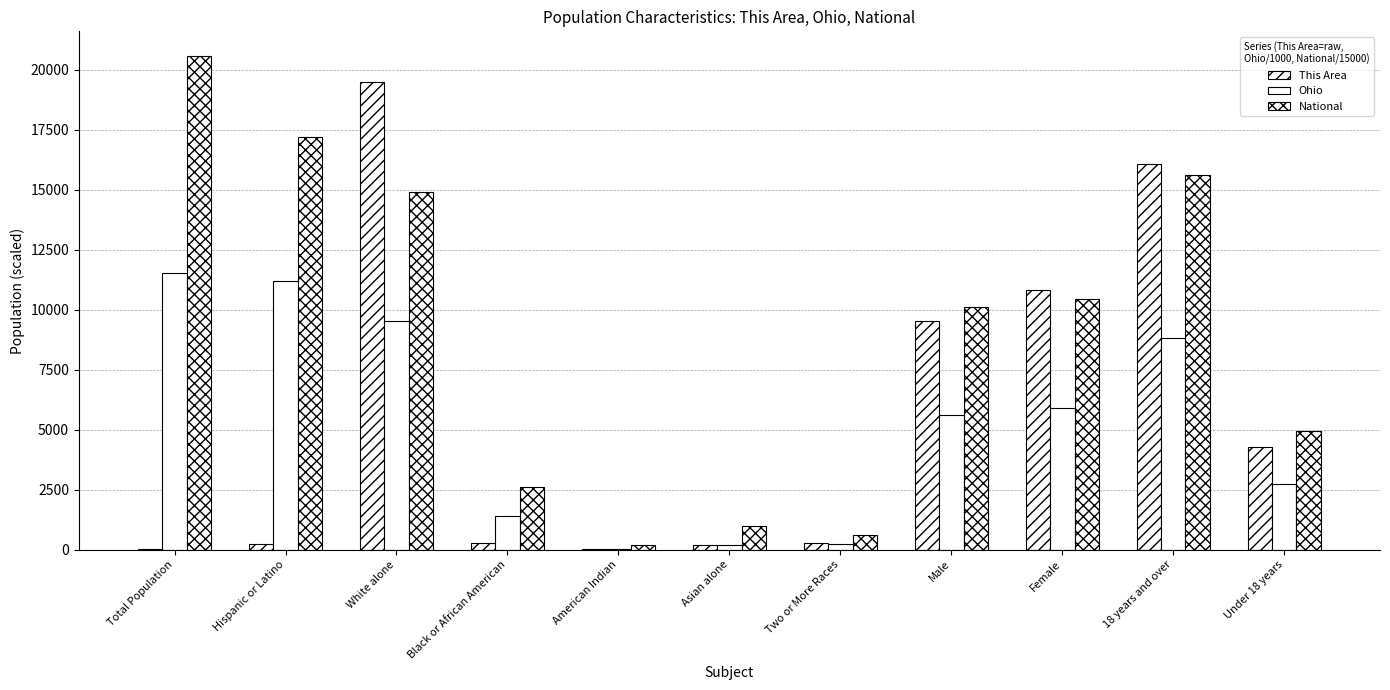

Read the National value at Male.

10118.8